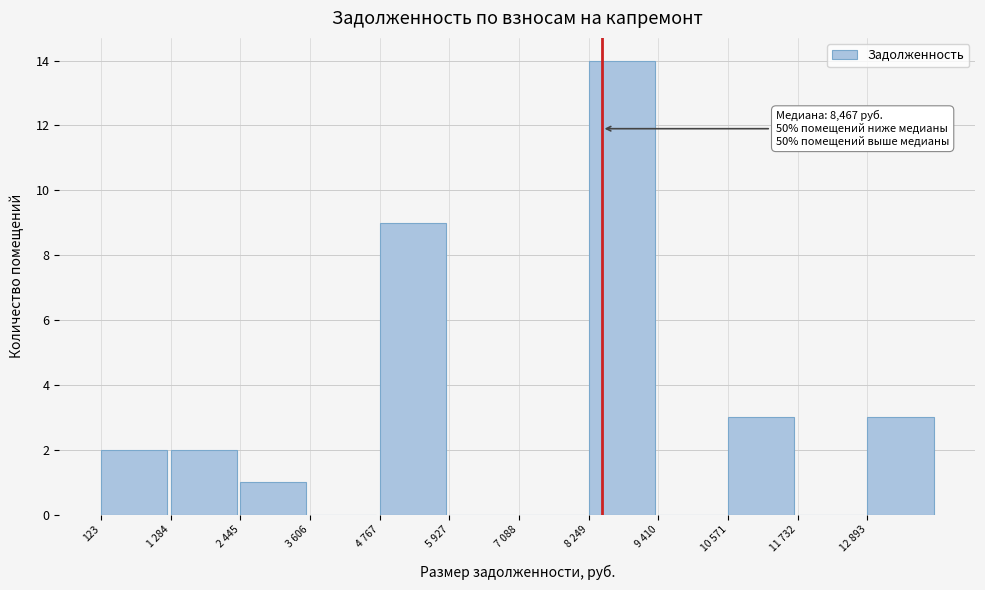

Reading right to left, what are all the values shown in this chart?

12 893=3	11 732=0	10 571=3	9 410=0	8 249=14	7 088=0	5 927=0	4 767=9	3 606=0	2 445=1	1 284=2	123=2